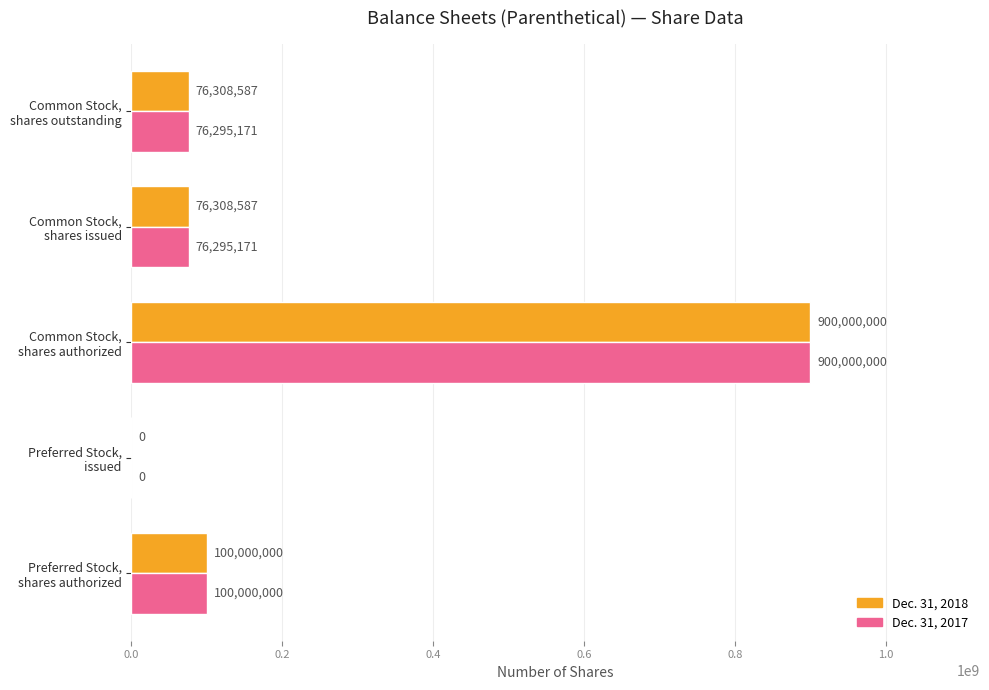

At which category does the chart reach its peak across all series?

Common Stock,
shares authorized